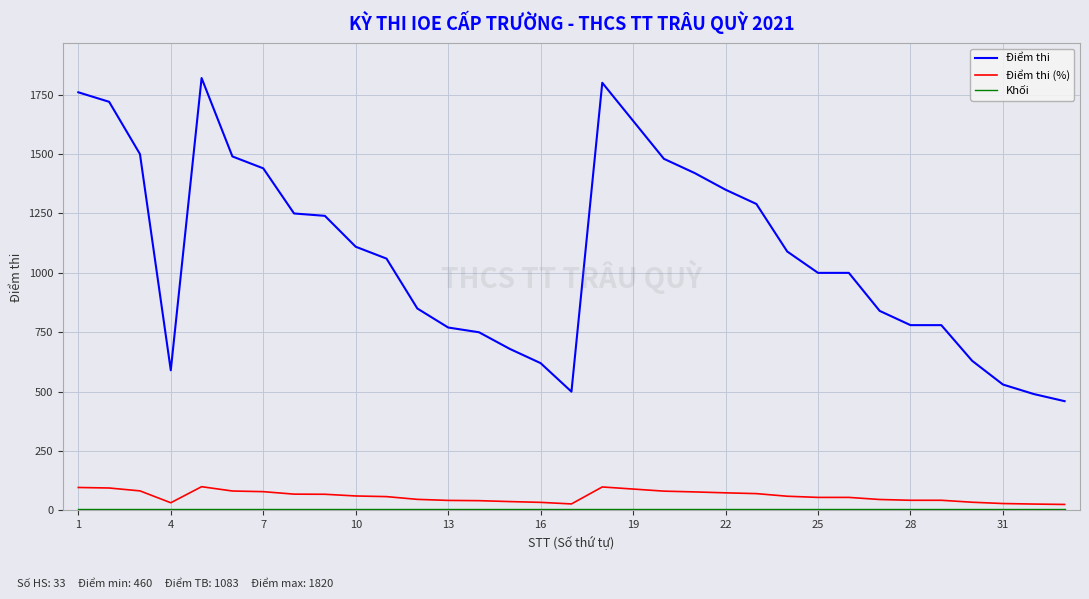

Which series has the largest total across all categories?

Điểm thi